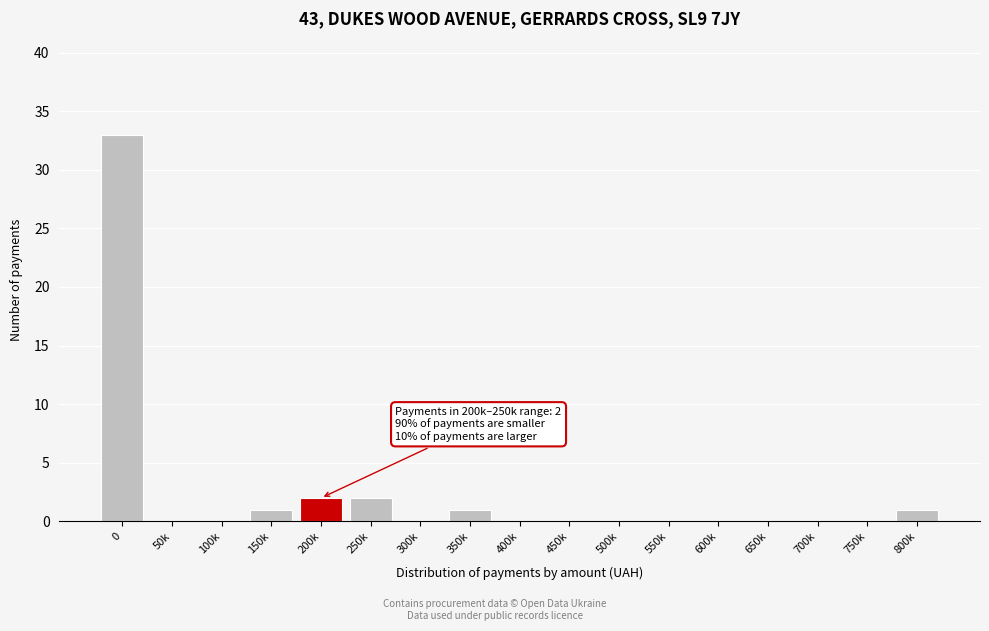

Reading left to right, transcribe all the data shown in this chart.

0=33	50k=0	100k=0	150k=1	200k=2	250k=2	300k=0	350k=1	400k=0	450k=0	500k=0	550k=0	600k=0	650k=0	700k=0	750k=0	800k=1